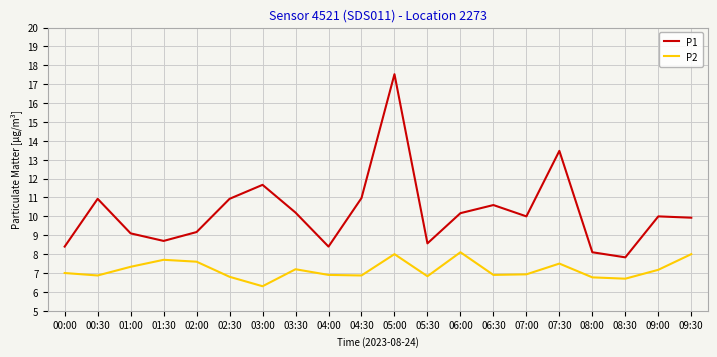

Is this an area chart (filled region under the line)?

No